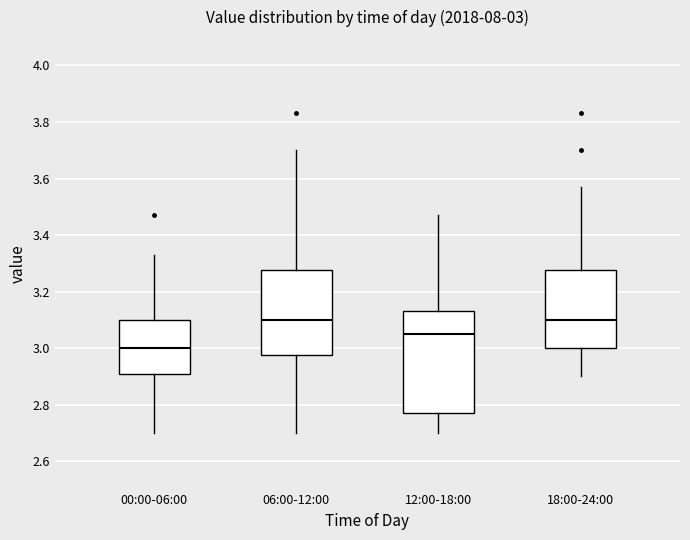

Which box is the tallest, from its lower edge to its upper edge?

12:00-18:00